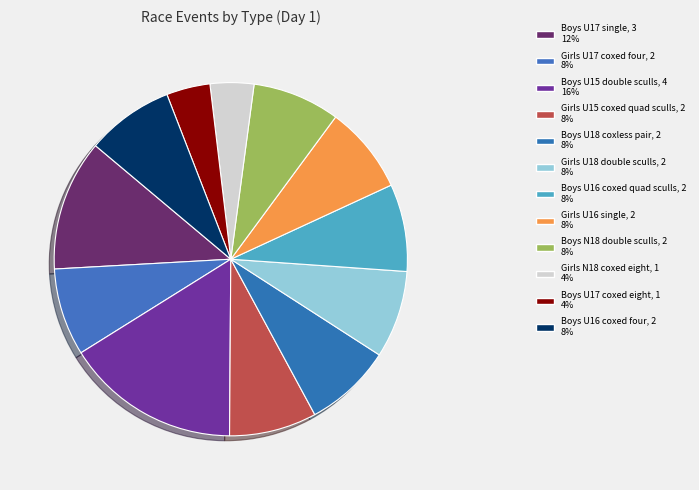

Do Boys U16 coxed quad sculls and Boys U16 coxed four together represent more than half of the pie?

No